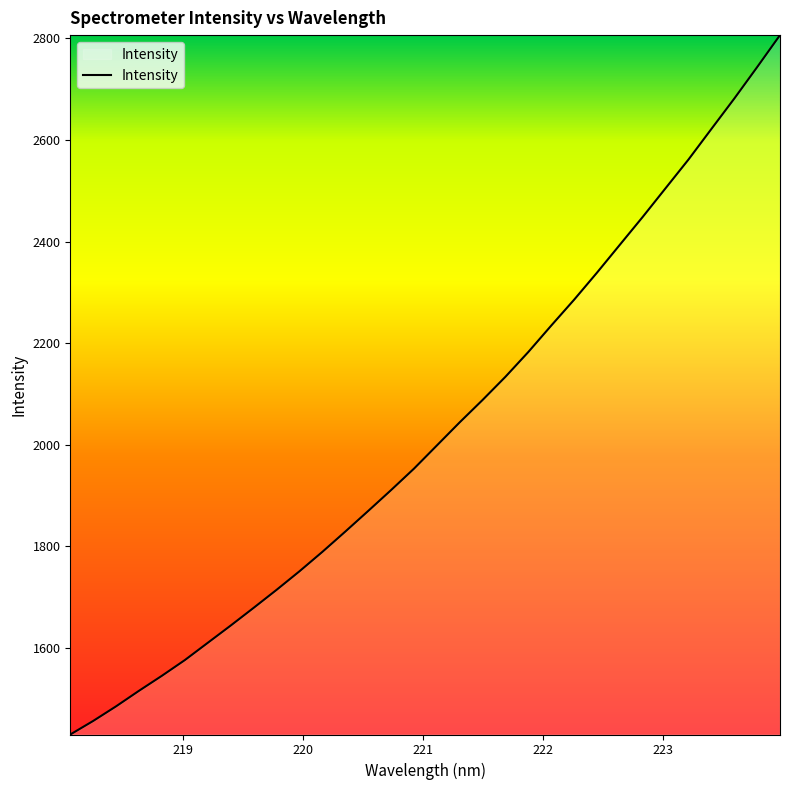

What is the greatest value displayed?

2806.6